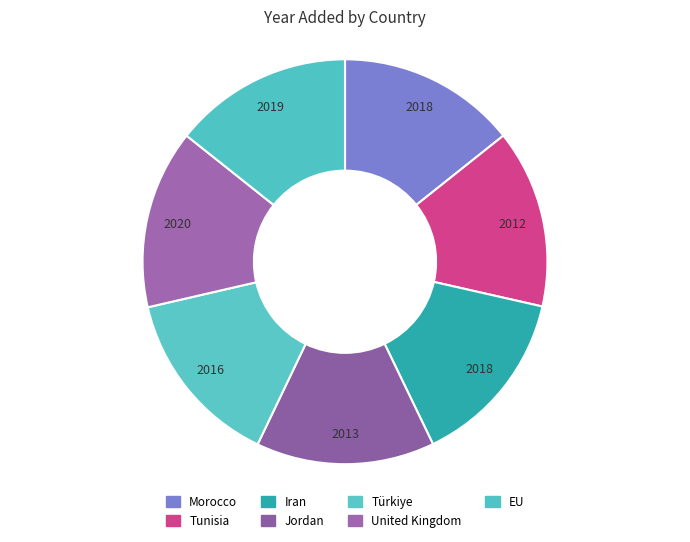

What portion of the pie excludes Türkiye?

85.7%